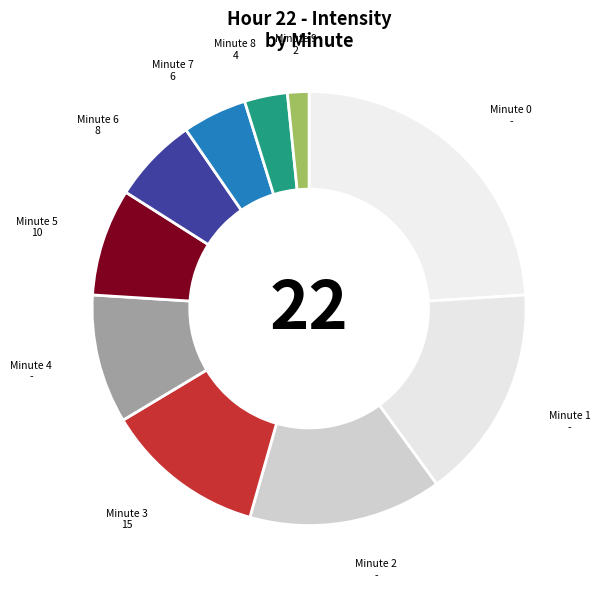

How many segments does this pie chart have?

10